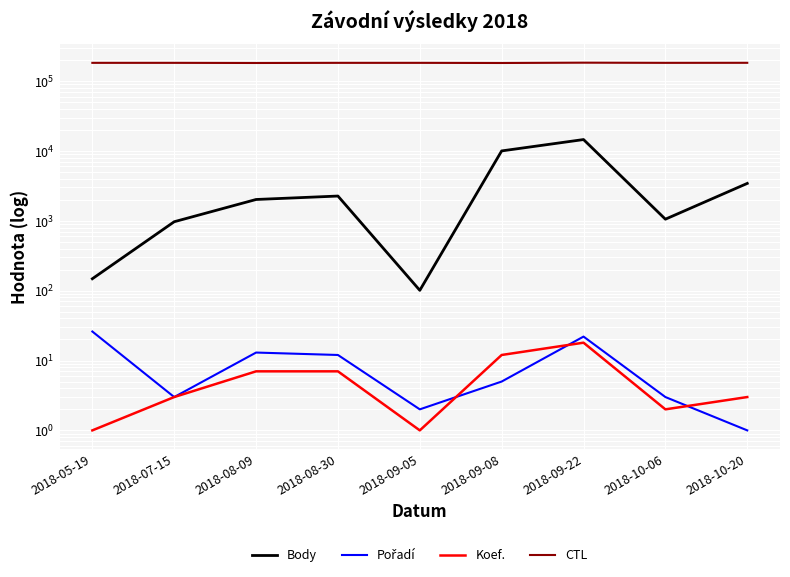

Where is Koef. nearest to the value 9?

2018-08-09